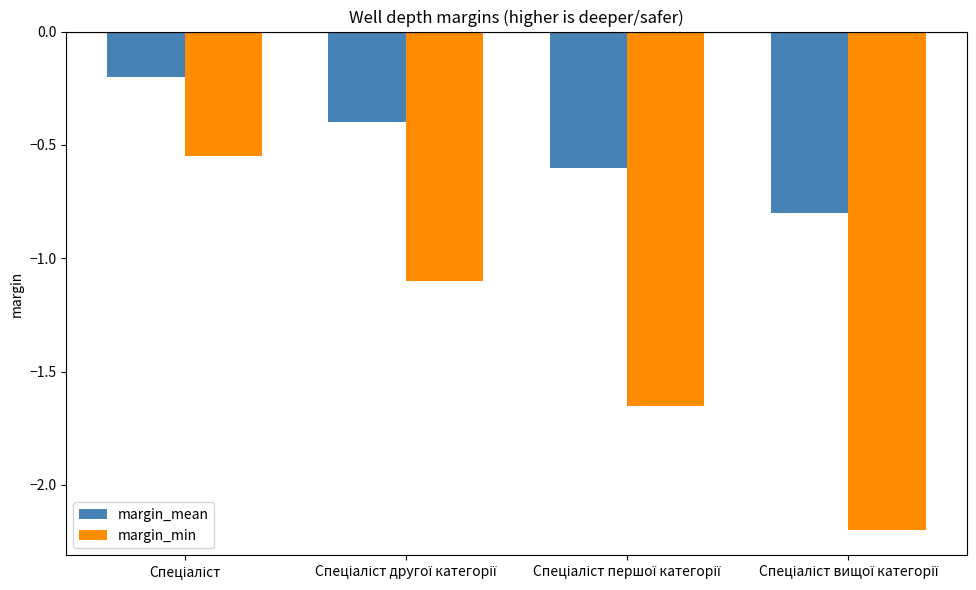

How many bars are there in each group?

2